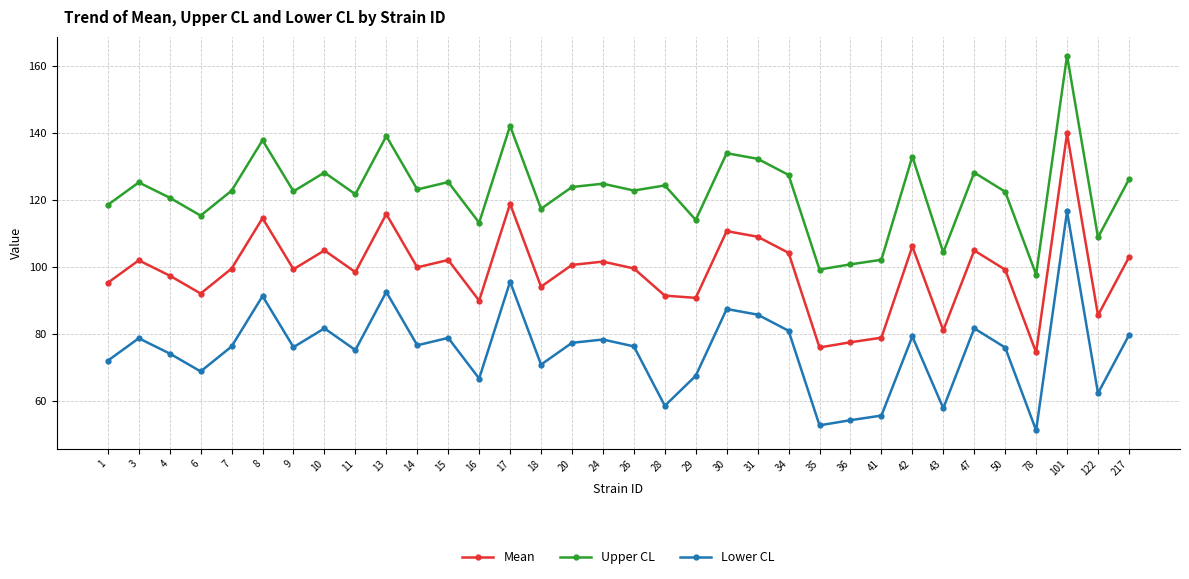

Read the Lower CL value at 8.

91.3